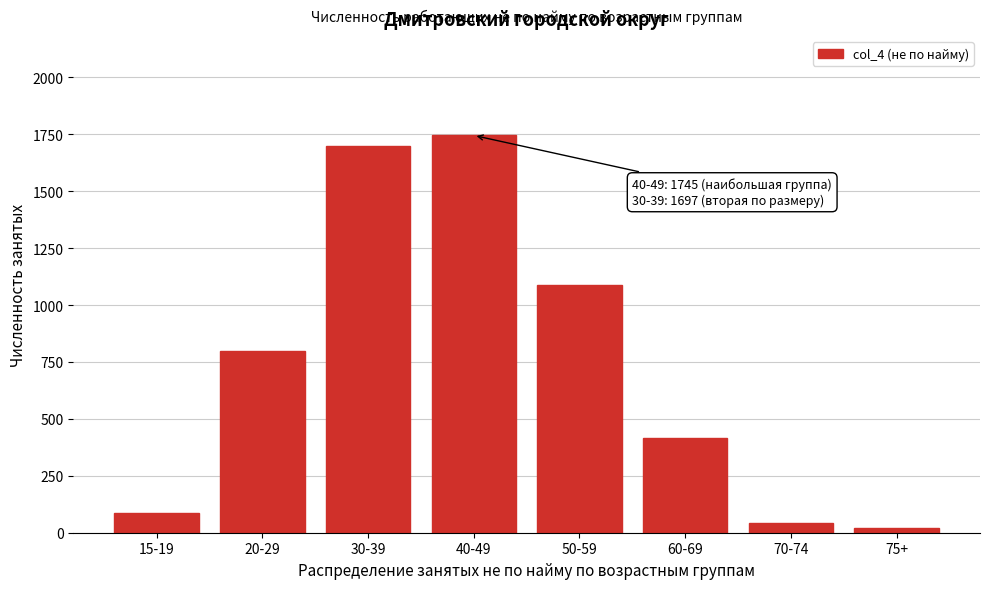

Reading left to right, transcribe all the data shown in this chart.

87	796	1697	1745	1086	415	42	19